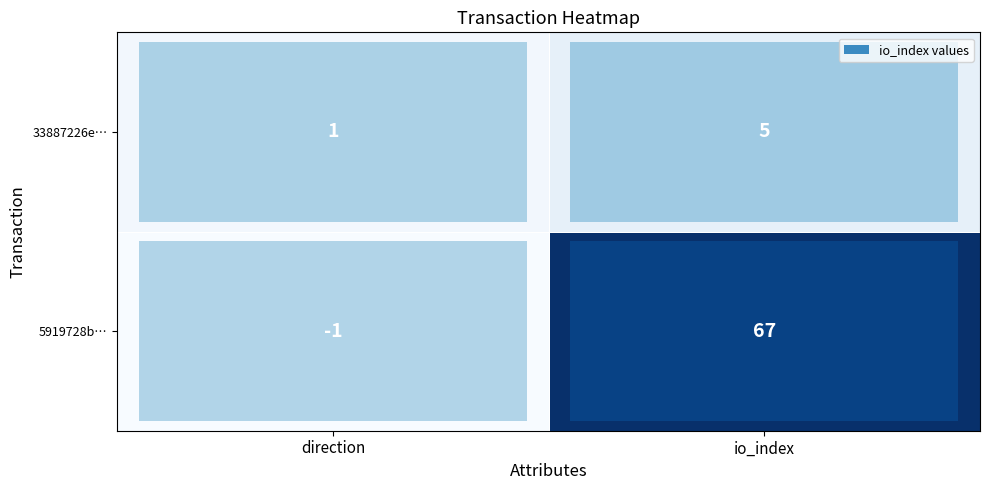

Which category has the highest value in the 33887226e… series?

io_index